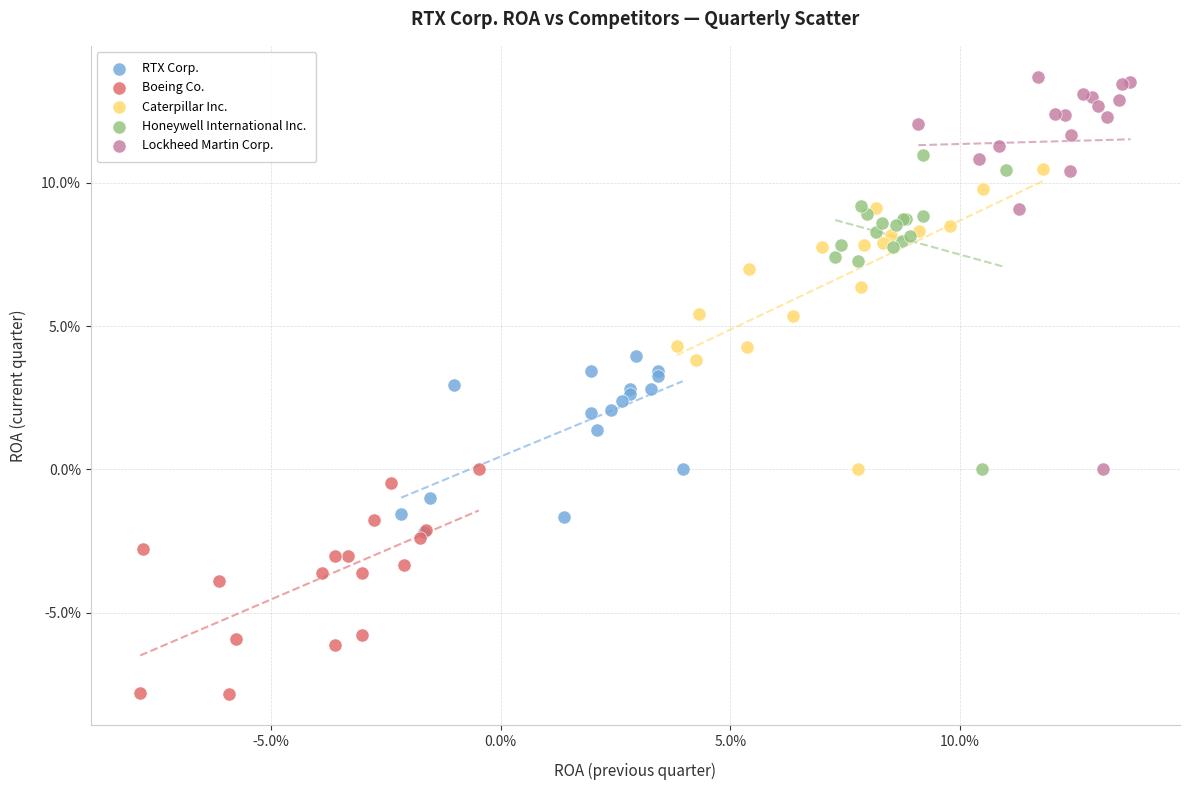

What are all the series names shown in the legend?

RTX Corp., Boeing Co., Caterpillar Inc., Honeywell International Inc., Lockheed Martin Corp.